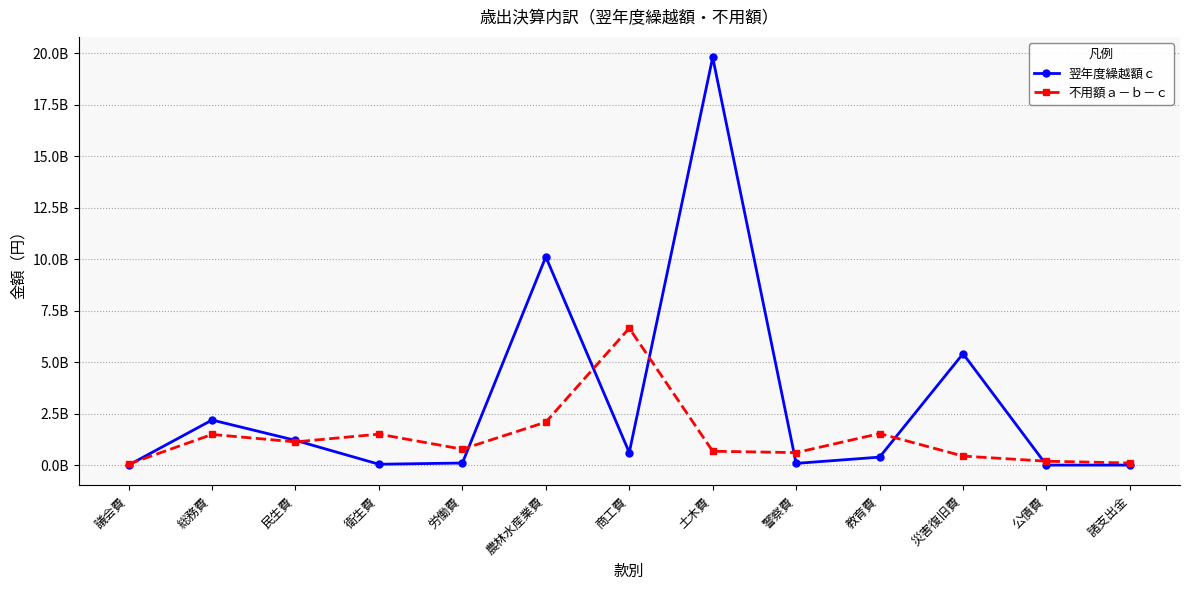

Reading left to right, list all the values displayed in this chart.

翌年度繰越額ｃ: 0	2189684912	1201931941	42351000	101000000	10117807814	609996000	19810504521	83623000	387718259	5411704430	0	0
不用額ａ－ｂ－ｃ: 50020306	1489604943	1127961327	1503097955	772936651	2087826343	6651224835	673692772	606696024	1531227953	438405478	189308281	102224403